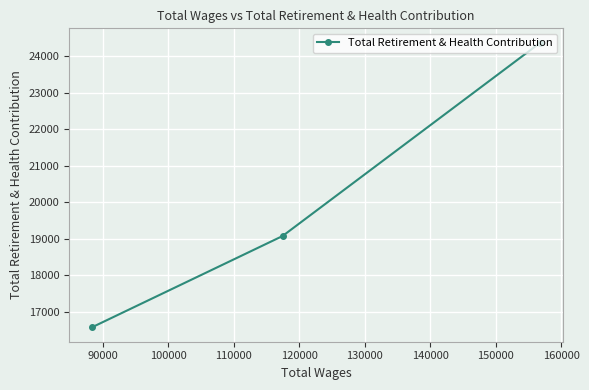

What is the difference between the maximum and second lowest values?

5293